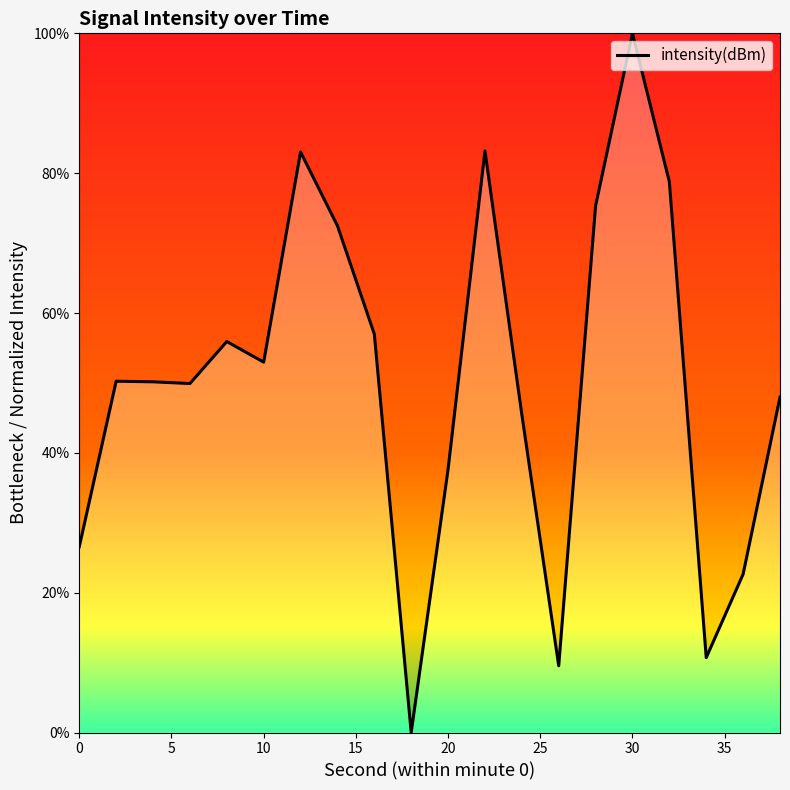

What is the difference between the maximum and minimum values?

100.0